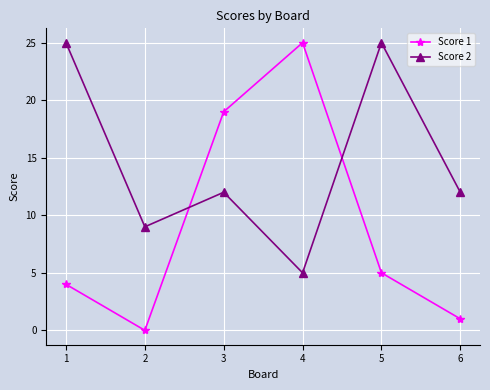

Is it true that Score 1 equals 2 at 6?

False